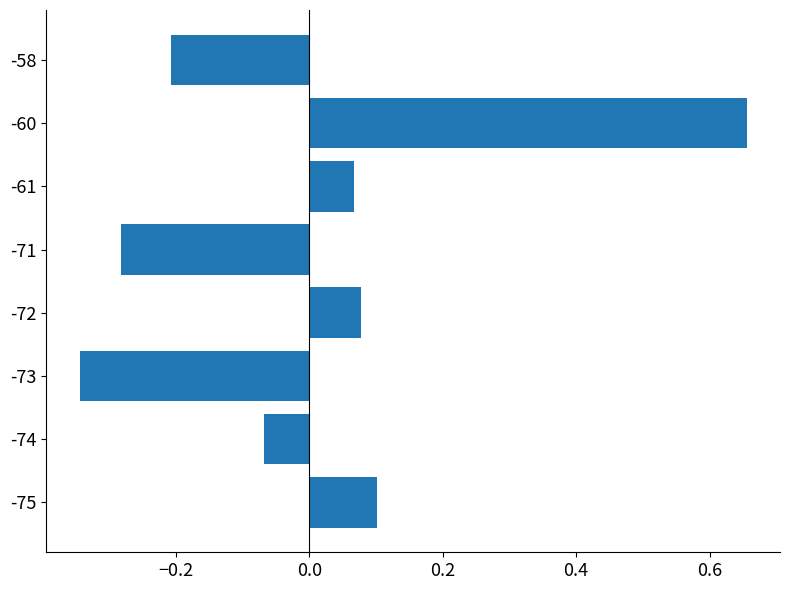

Rank the categories by value from highest to lowest.

-60, -75, -72, -61, -74, -58, -71, -73